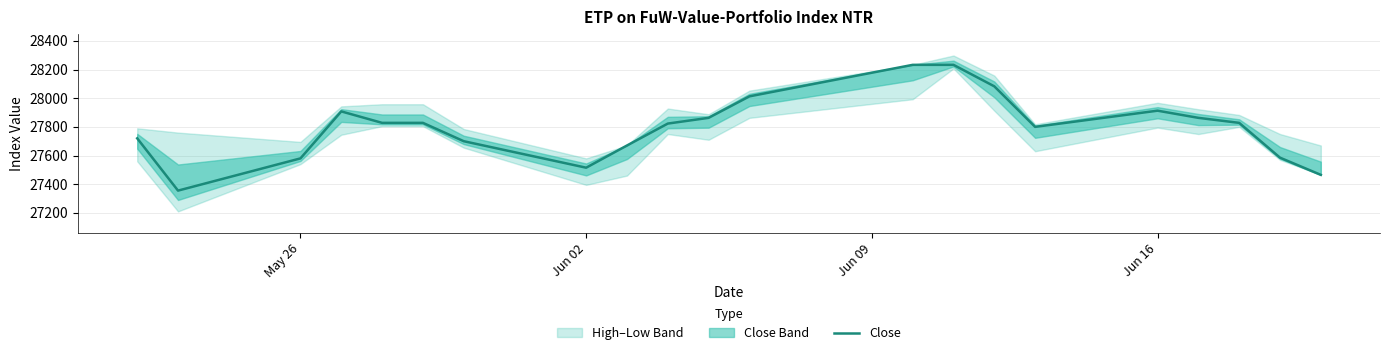

What is the highest value of the Close series?

28233